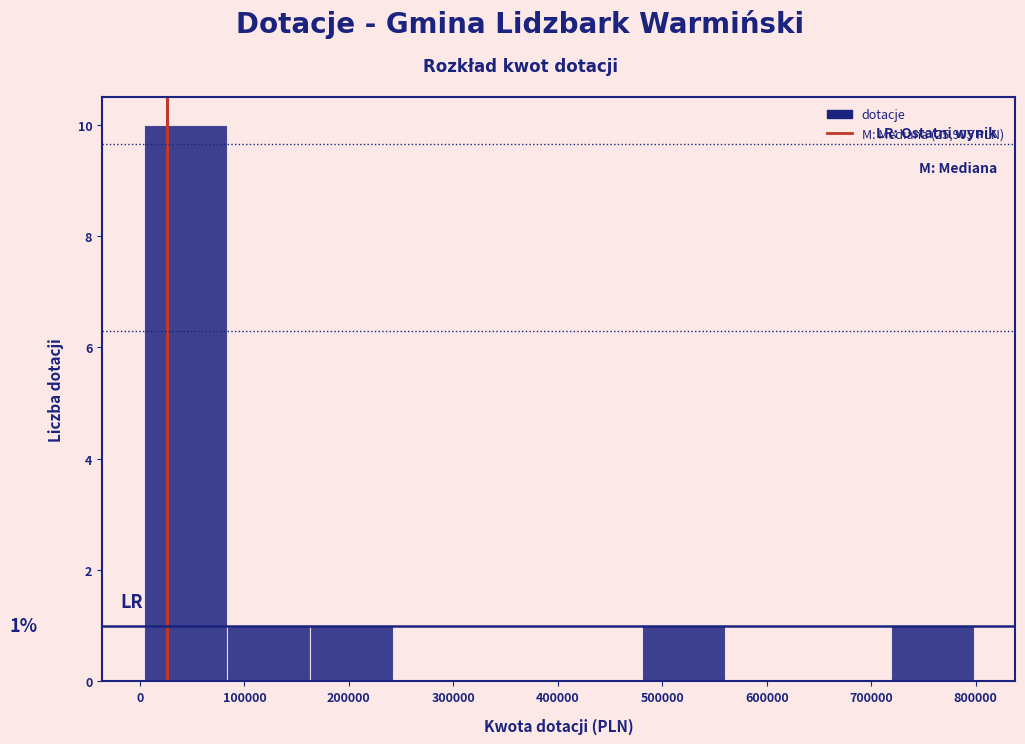

Over which range of the x-axis is the bar tallest?

0 to 80000